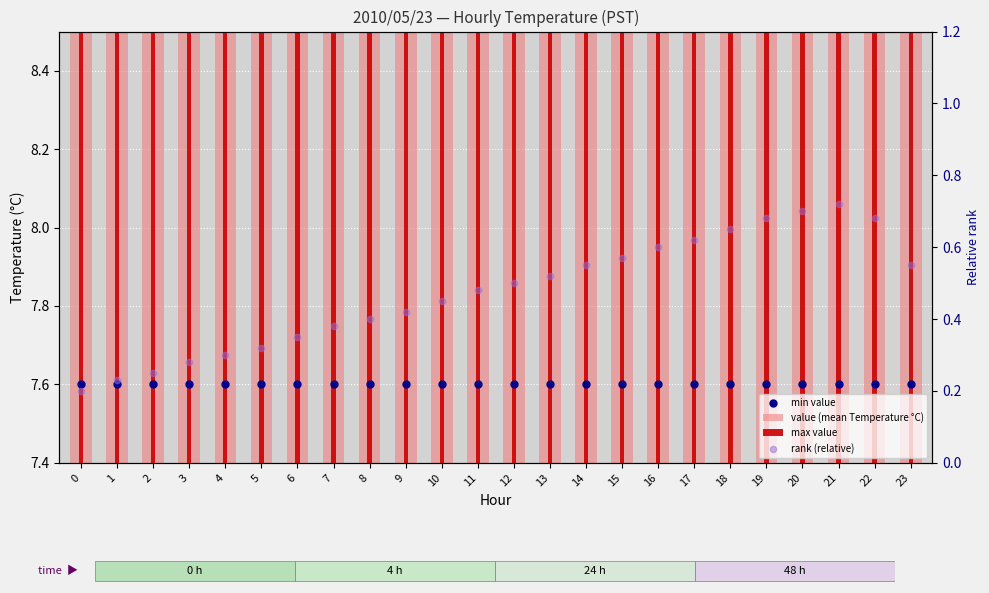

Which series has the largest Y range (max minus min)?

max value